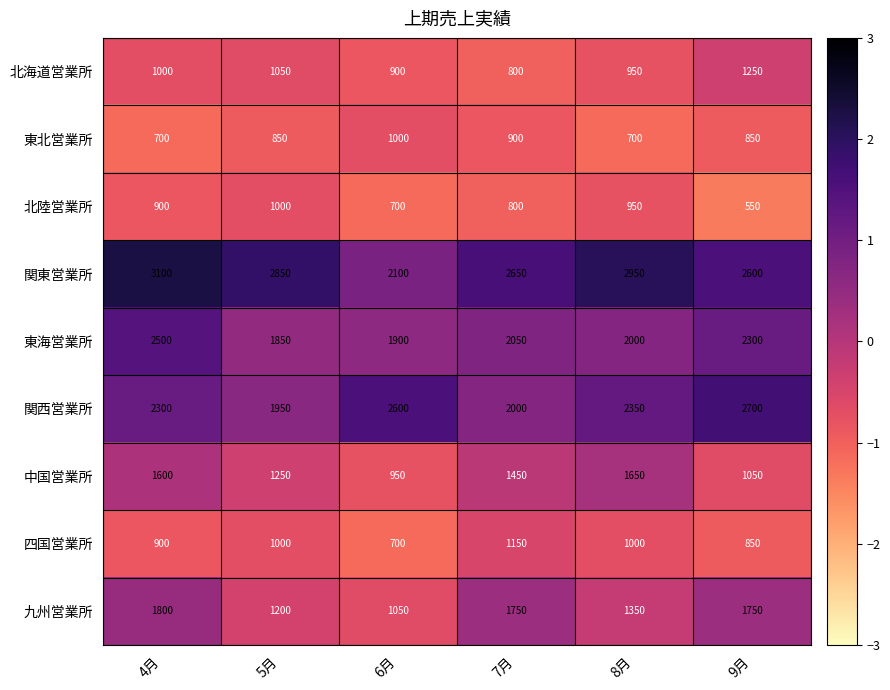

What is the greatest value displayed?

3100